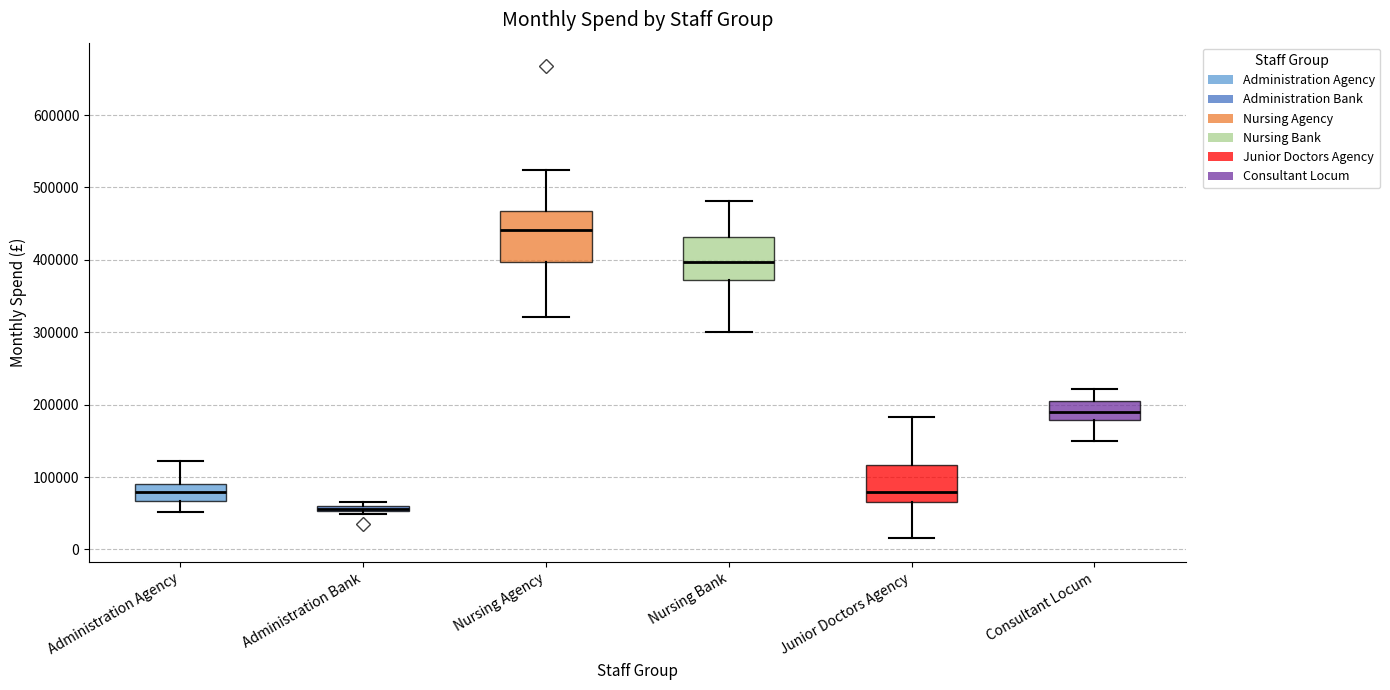

Comparing the boxes themselves (not the whiskers), which one is the tallest?

Nursing Agency